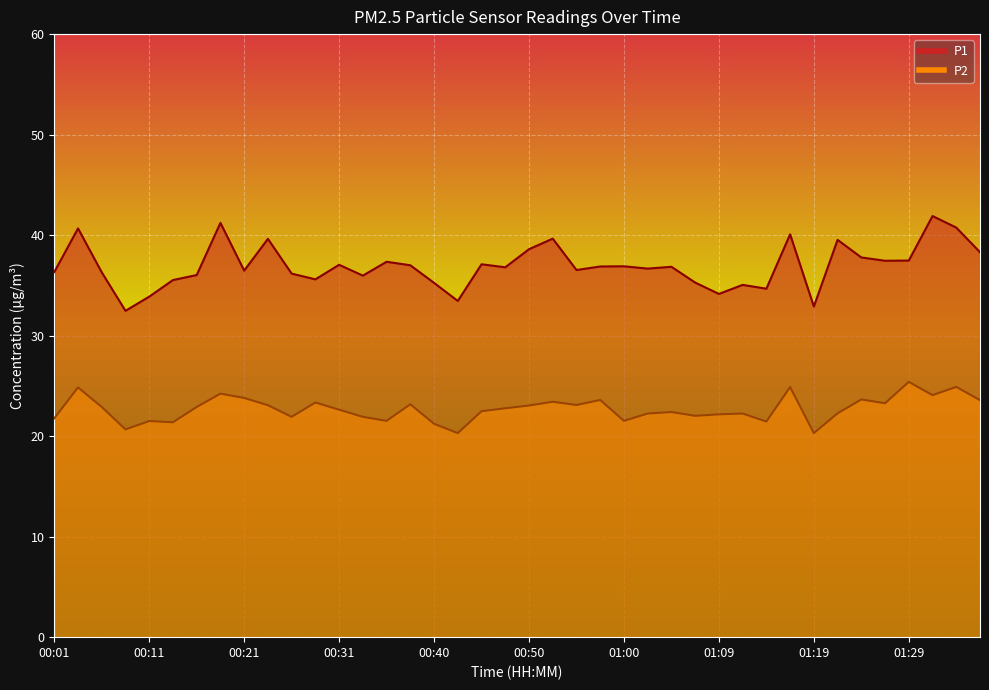

True or false: P2 and P1 cross at least once.

False